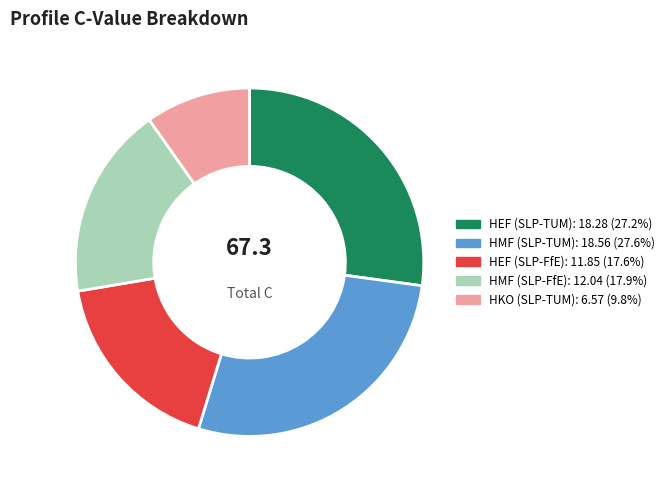

Is there a majority slice in this chart?

No